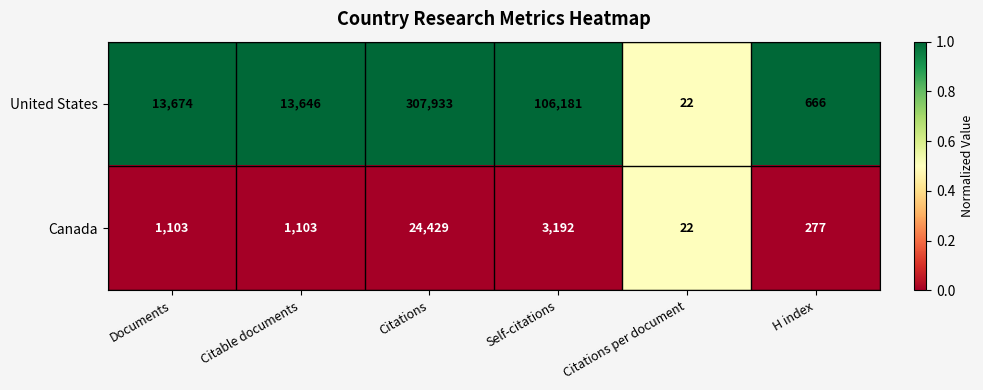

List the series in order of their overall mean, highest first.

United States, Canada